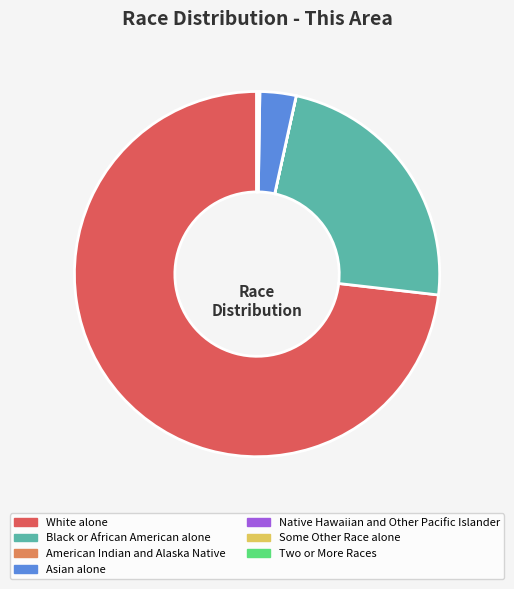

Does Black or African American alone represent more than half of the total?

No